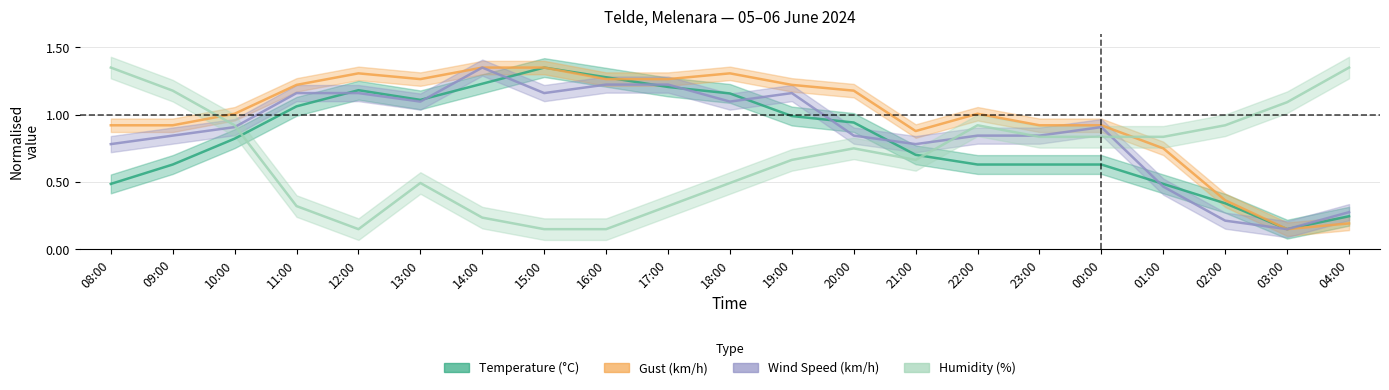

List the series in order of their overall mean, lowest first.

Humidity (%), Temperature (°C), Wind Speed (km/h), Gust (km/h)